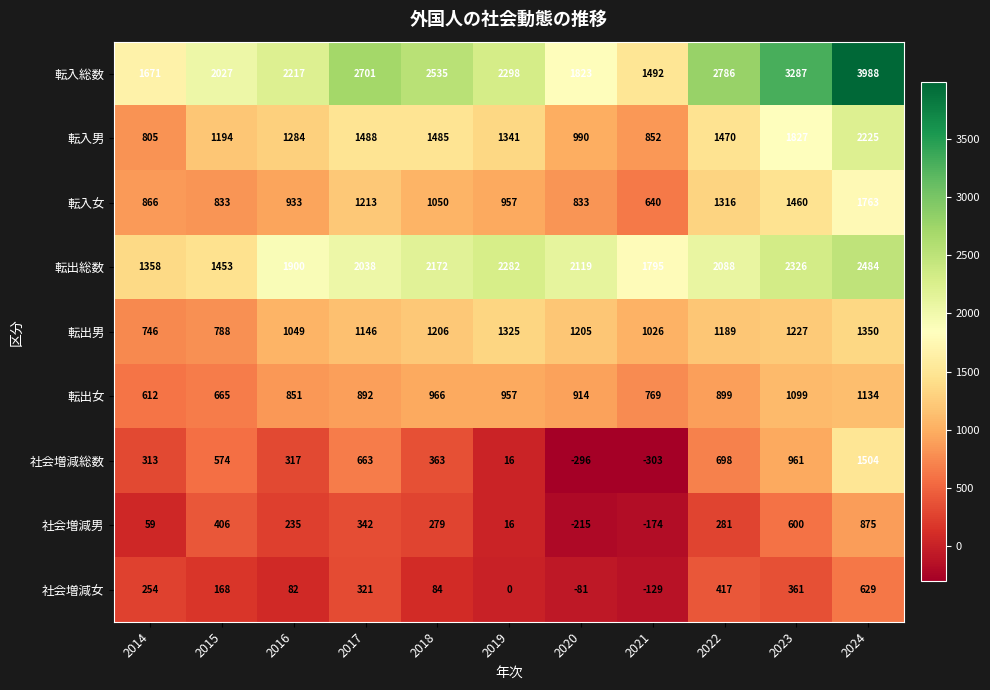

What is the difference between the second highest and second lowest values in the 転出男 series?

537